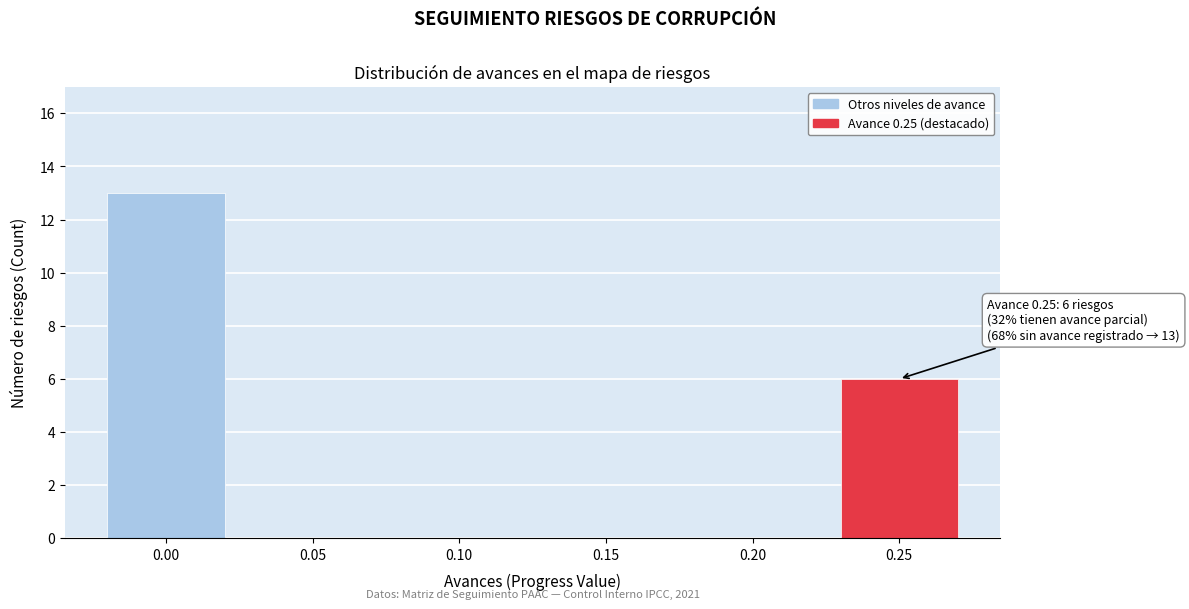

Reading right to left, list all the values displayed in this chart.

0.25=6	0.20=0	0.15=0	0.10=0	0.05=0	0.00=13